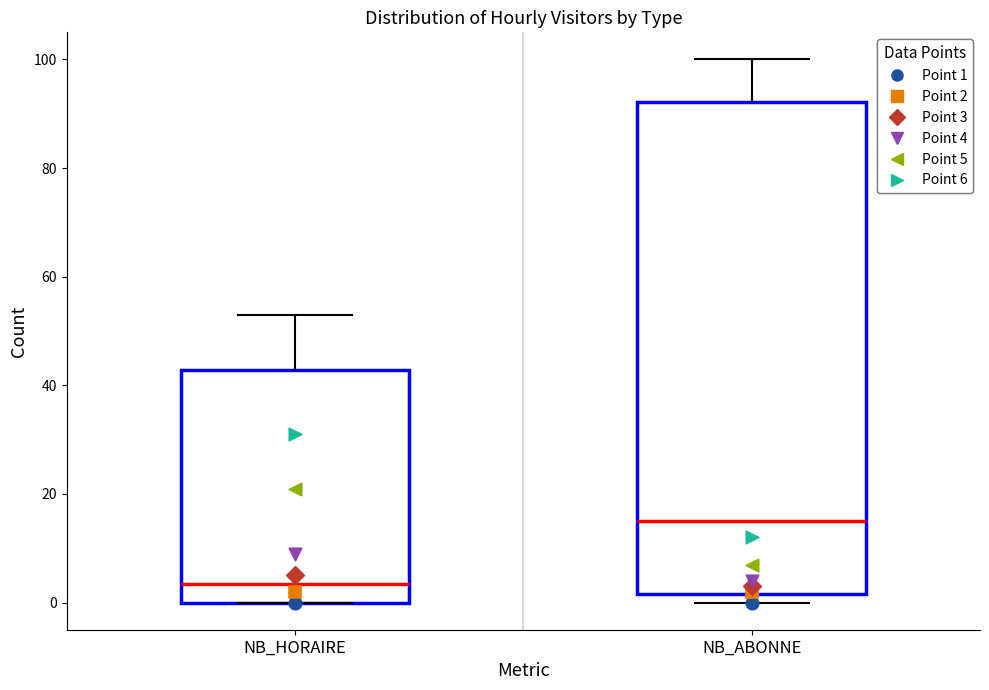

Comparing the boxes themselves (not the whiskers), which one is the tallest?

NB_ABONNE